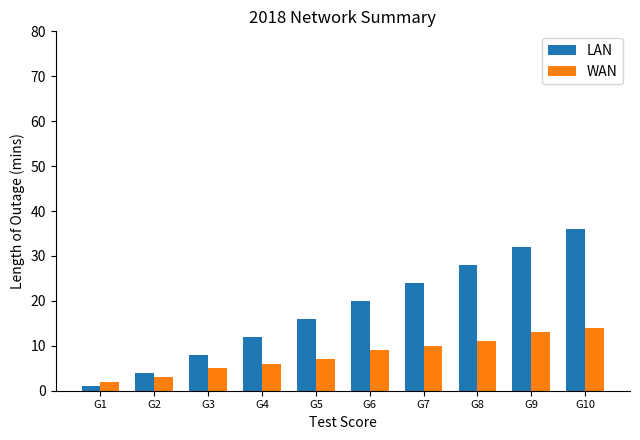

How many series are shown in this chart?

2